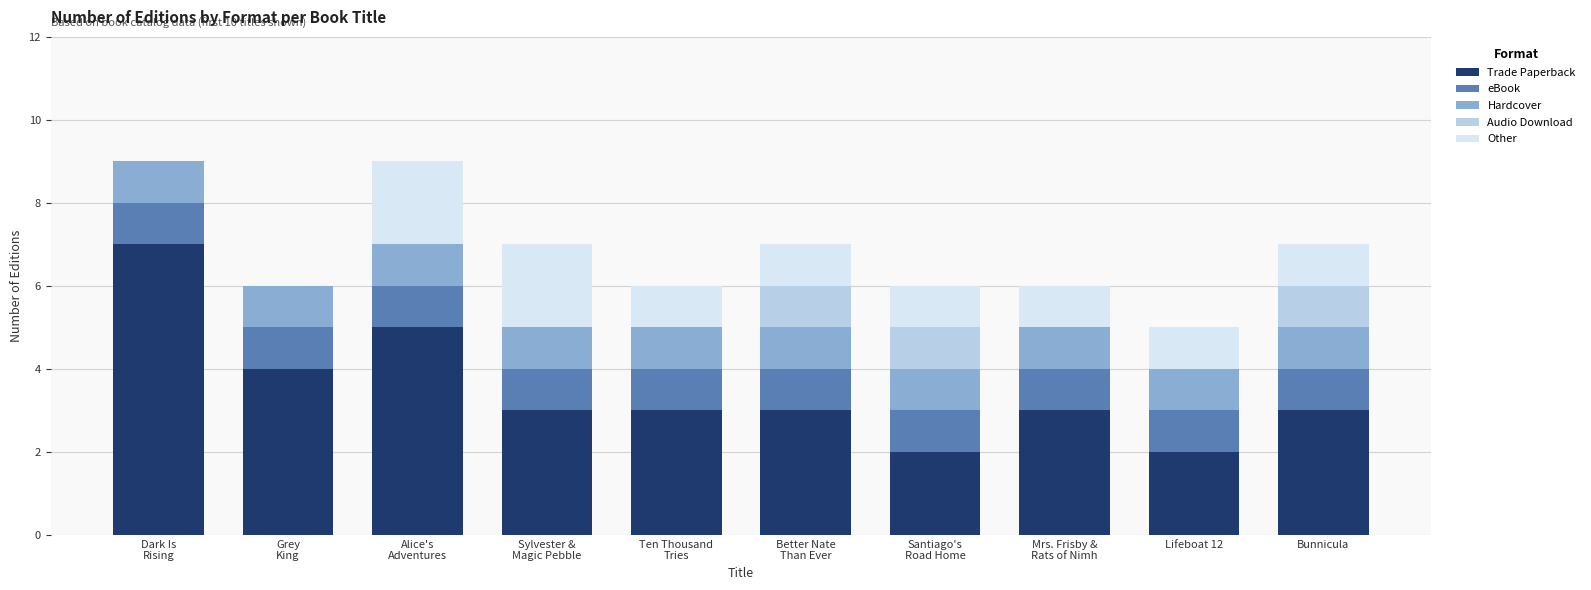

What is the label of the 7th bar from the right?

Sylvester &
Magic Pebble